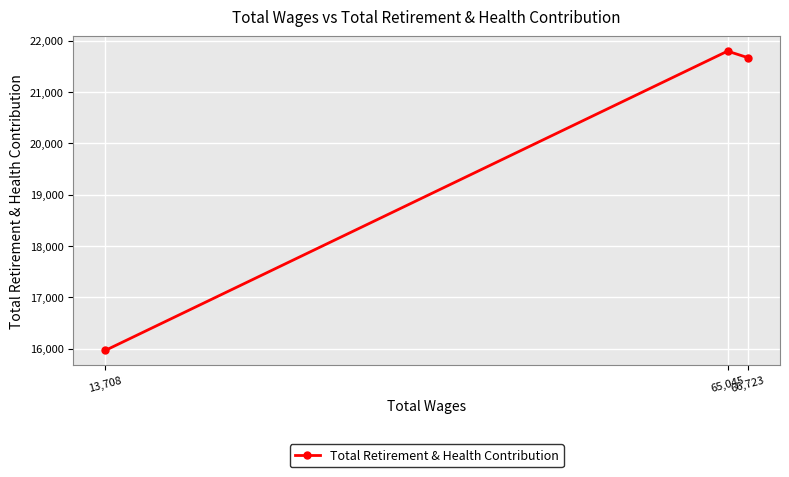

What is the value of the 1st point from the left?

15968